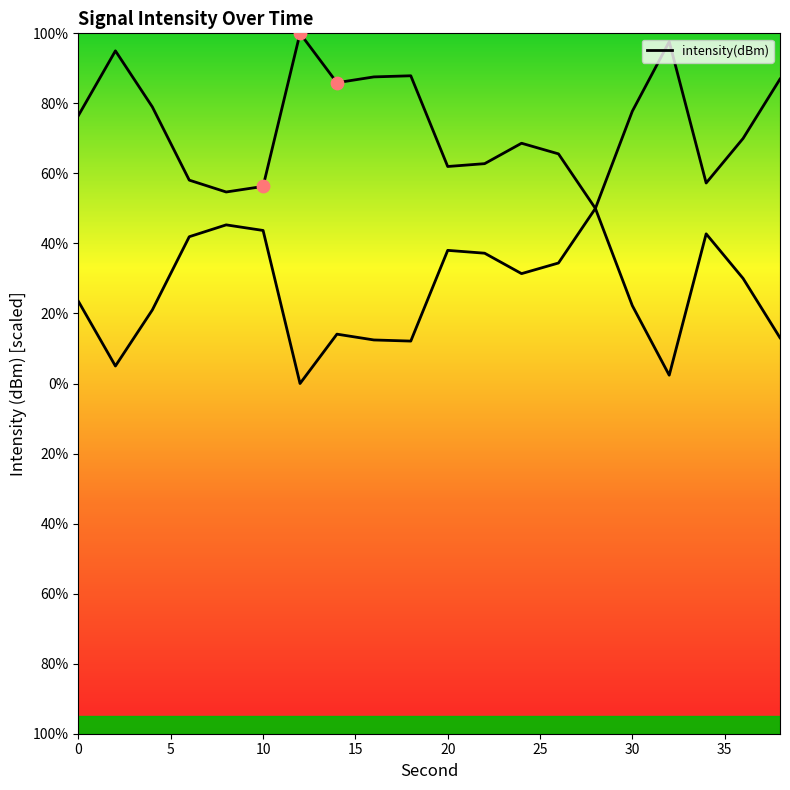

What is the change in value from 16 to 18?

+0.3